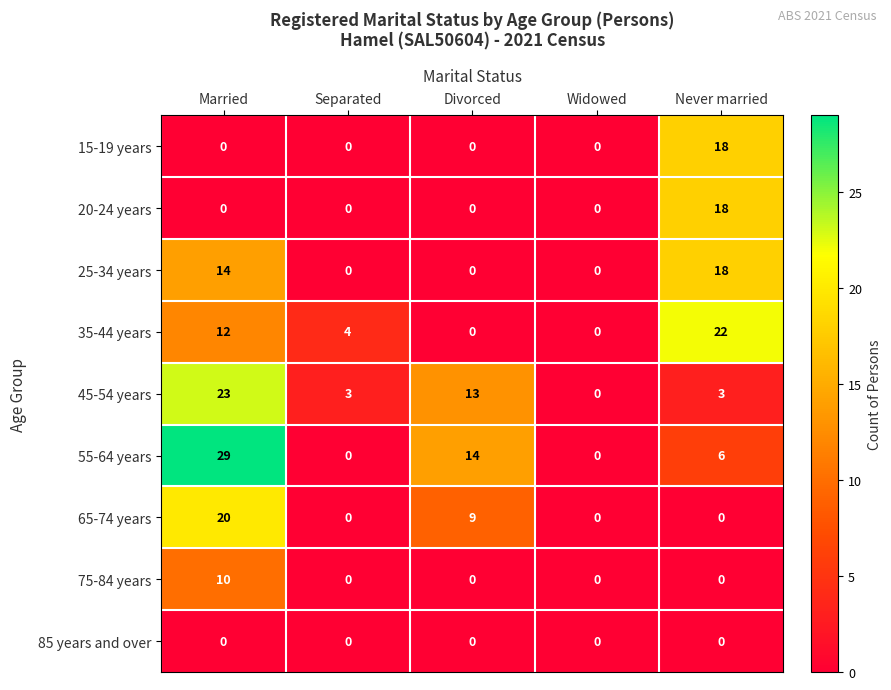

Which series changed the most between Divorced and Never married?

35-44 years